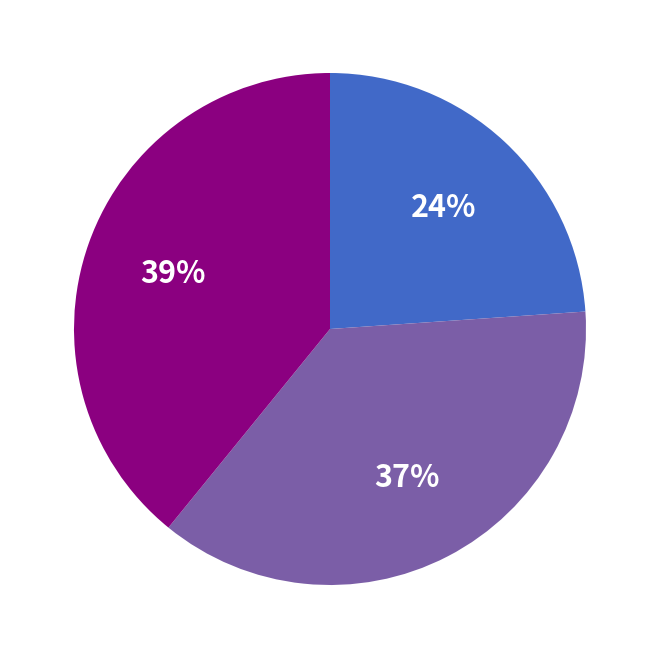

Is there a majority slice in this chart?

No